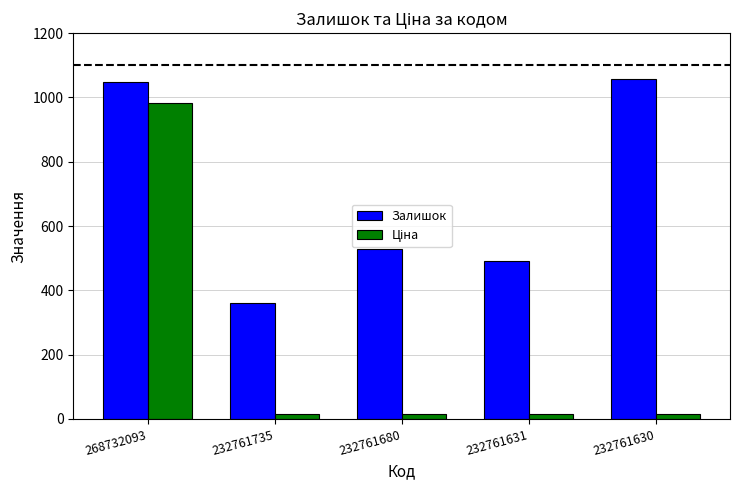

What is the sum of all Залишок values?

3484.0